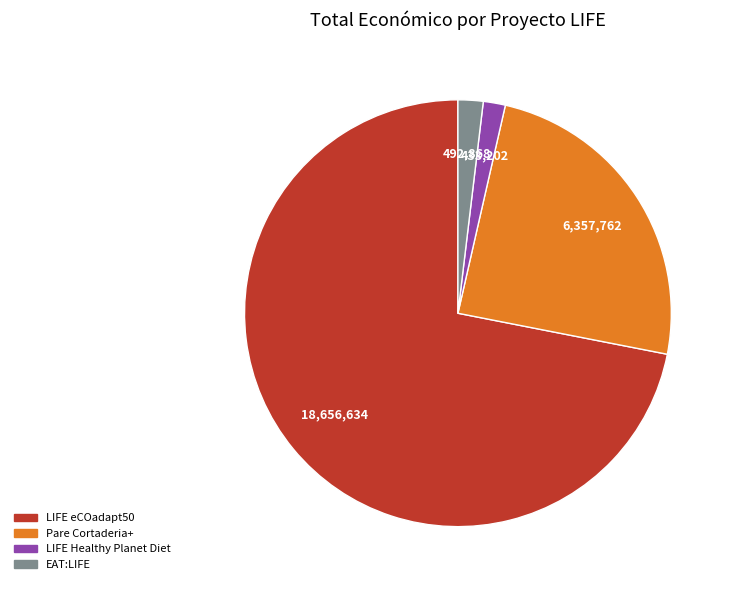

Do Pare Cortaderia+ and LIFE Healthy Planet Diet together represent more than half of the pie?

No